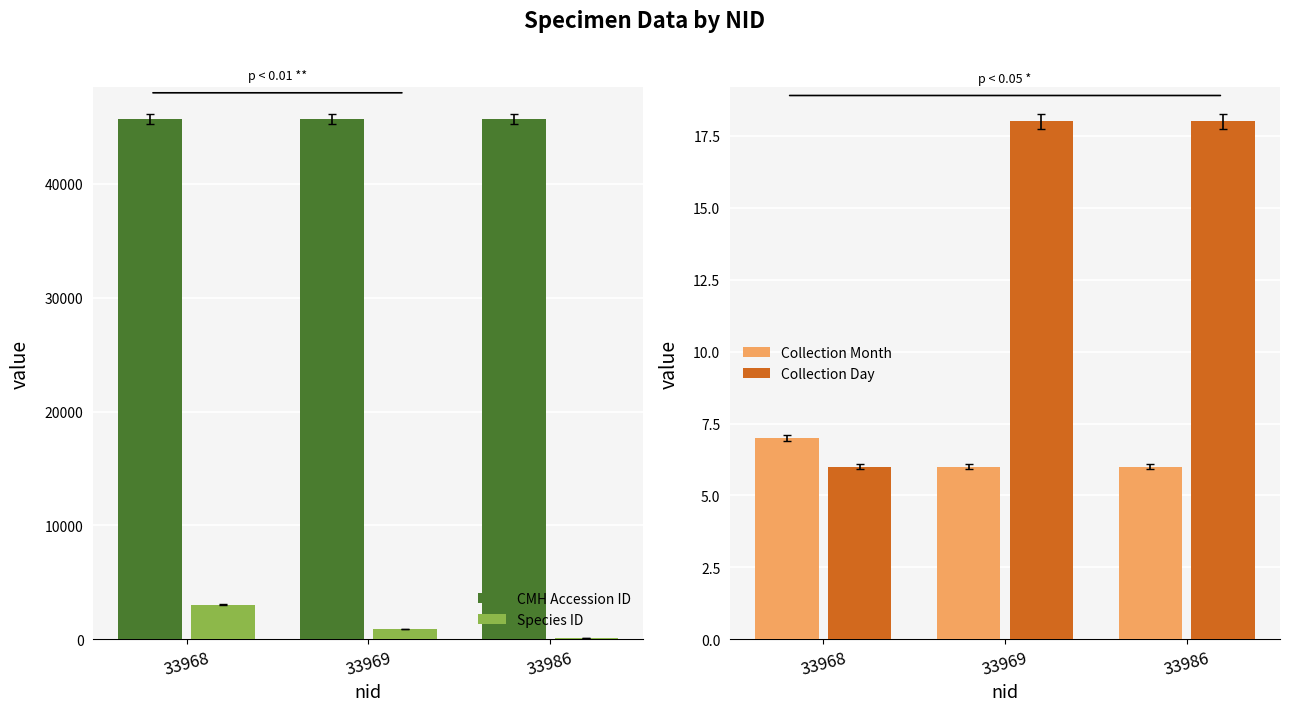

True or false: Collection Month has a value of 6 at 33969.

True